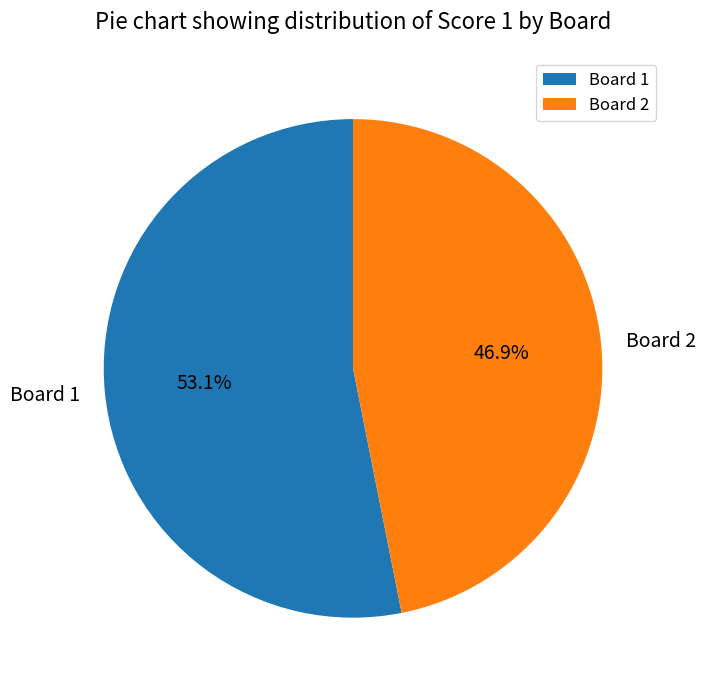

Is it true that Board 2 is 59% of the pie?

False